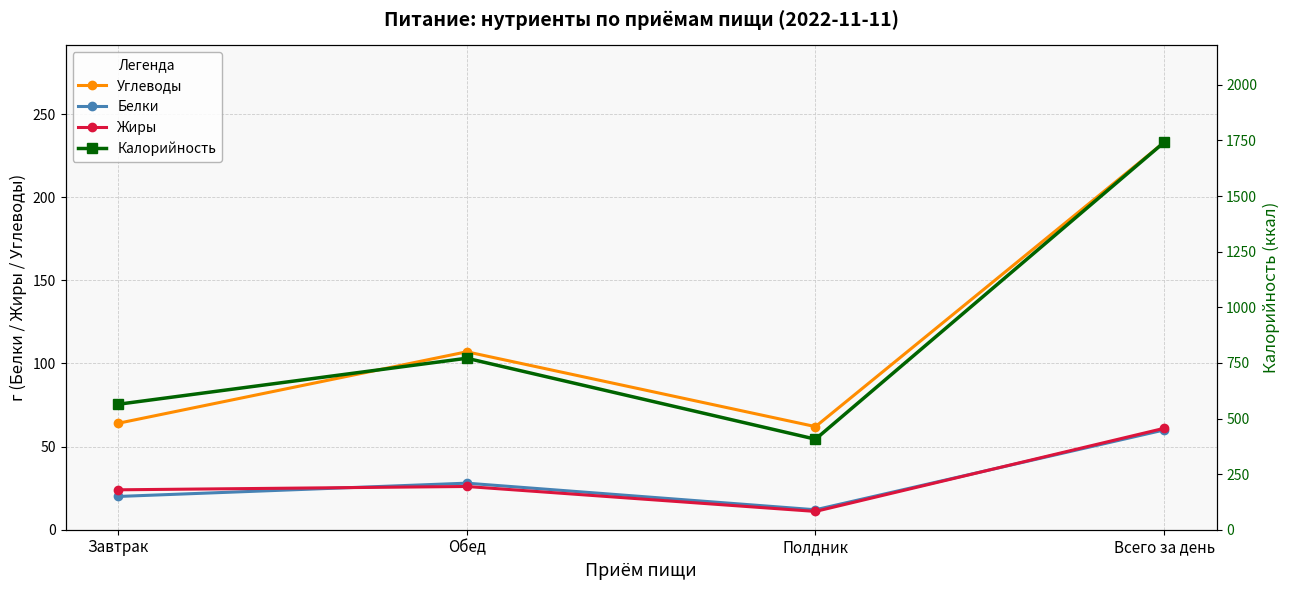

How many interior local peaks does the Калорийность series have?

1